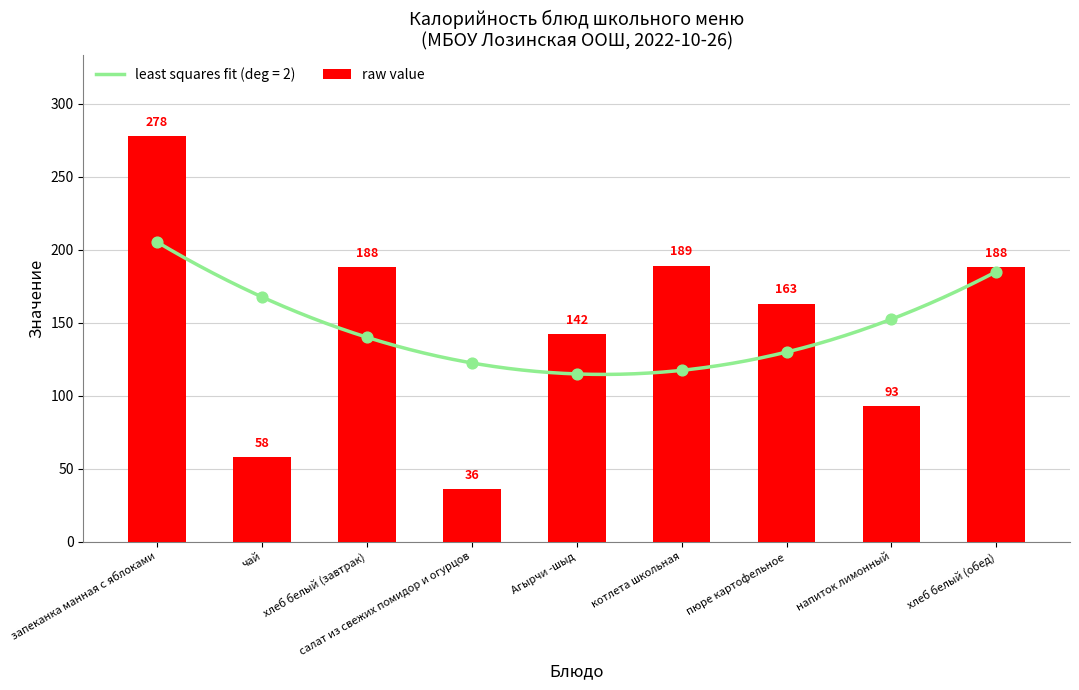

What is the ratio of the value at чай to the value at хлеб белый (завтрак)?

0.3